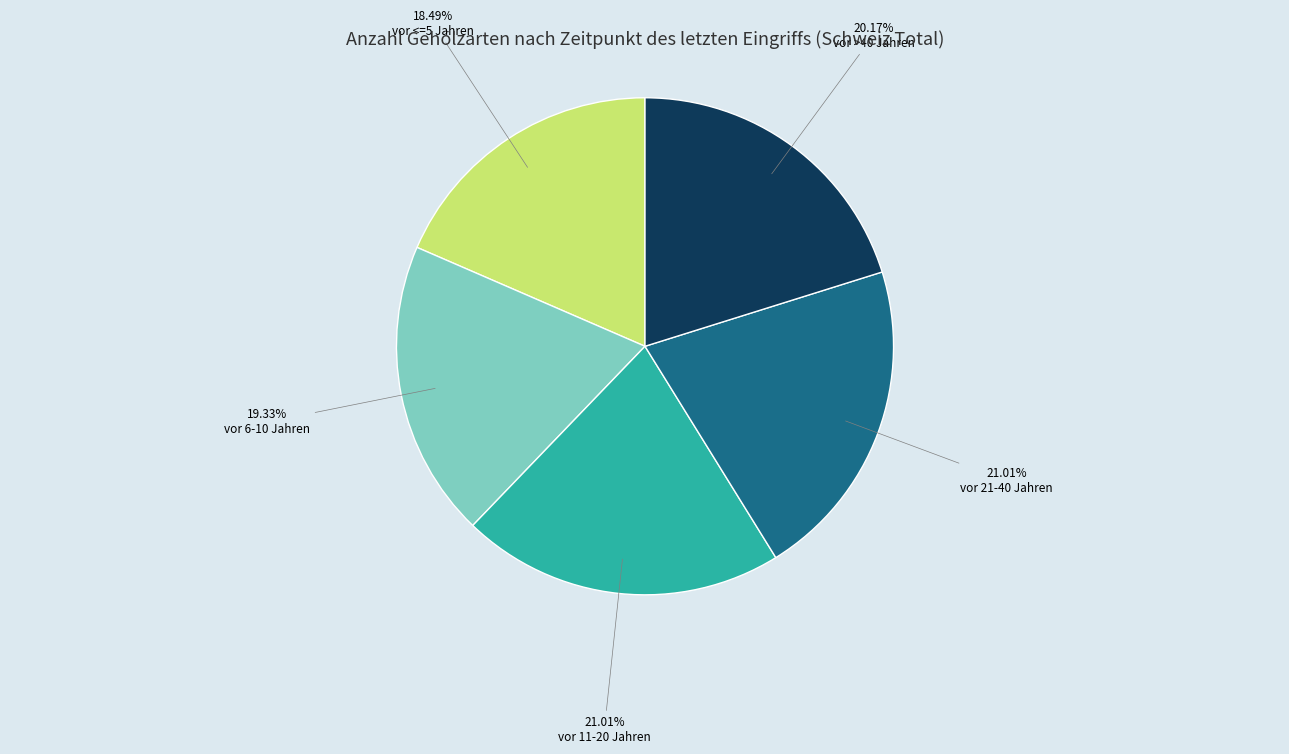

How many segments does this pie chart have?

5